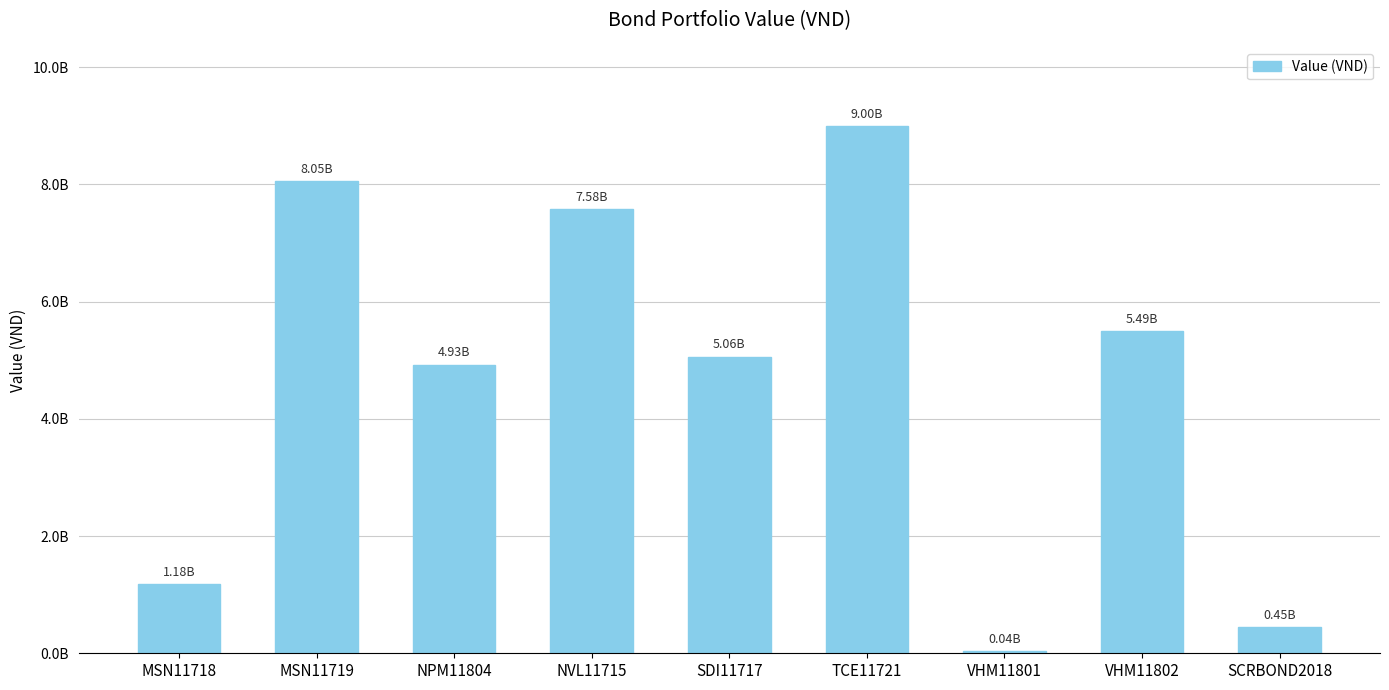

What is the label of the 5th bar from the left?

SDI11717